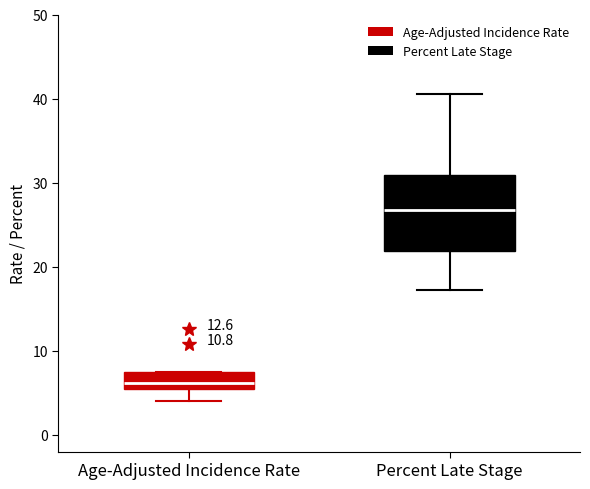

Which box has the highest median line?

Percent Late Stage